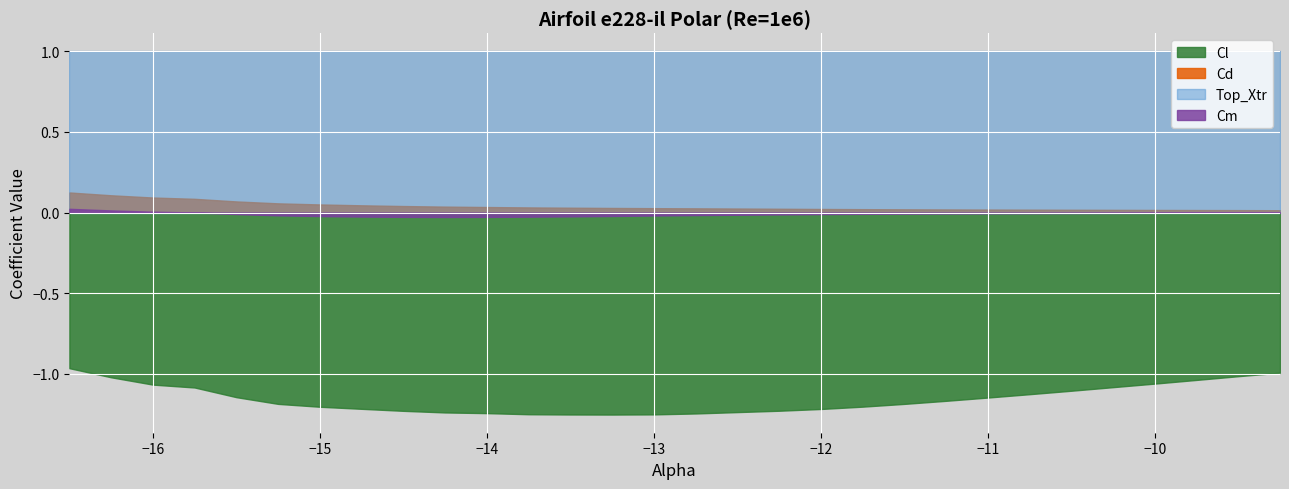

Reading left to right, transcribe all the data shown in this chart.

Cl: -1.0	-1.0	-1.1	-1.1	-1.1	-1.2	-1.2	-1.2	-1.2	-1.2	-1.2	-1.3	-1.3	-1.3	-1.3	-1.2	-1.2	-1.2	-1.2	-1.2	-1.2	-1.2	-1.1	-1.1	-1.1	-1.1	-1.1	-1.0	-1.0	-1.0
Cd: 0.1	0.1	0.1	0.1	0.1	0.1	0.1	0.0	0.0	0.0	0.0	0.0	0.0	0.0	0.0	0.0	0.0	0.0	0.0	0.0	0.0	0.0	0.0	0.0	0.0	0.0	0.0	0.0	0.0	0.0
Top_Xtr: 1.0	1.0	1.0	1.0	1.0	1.0	1.0	1.0	1.0	1.0	1.0	1.0	1.0	1.0	1.0	1.0	1.0	1.0	1.0	1.0	1.0	1.0	1.0	1.0	1.0	1.0	1.0	1.0	1.0	1.0
Cm: 0.0	0.0	0.0	0.0	-0.0	-0.0	-0.0	-0.0	-0.0	-0.0	-0.0	-0.0	-0.0	-0.0	-0.0	-0.0	-0.0	-0.0	-0.0	-0.0	-0.0	-0.0	-0.0	-0.0	-0.0	-0.0	-0.0	-0.0	-0.0	0.0